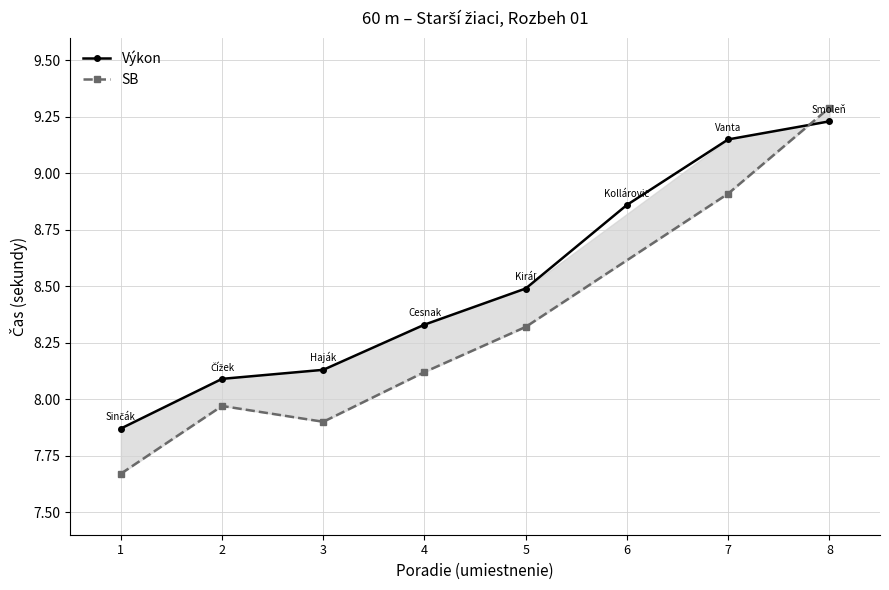

What is the smallest value displayed?

7.9